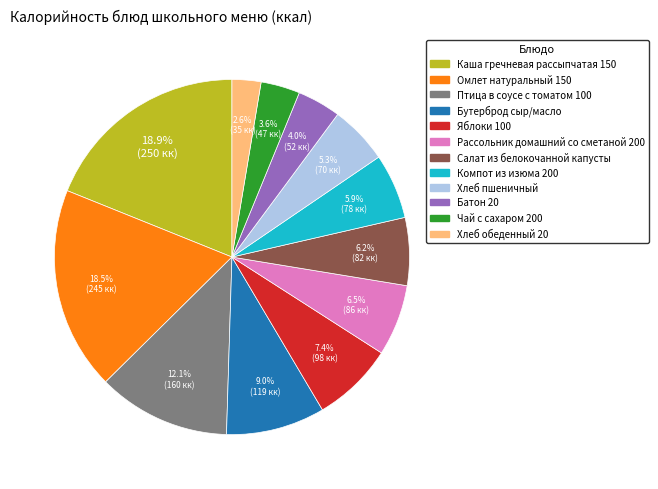

True or false: Каша гречневая рассыпчатая 150 accounts for 19% of the total.

True